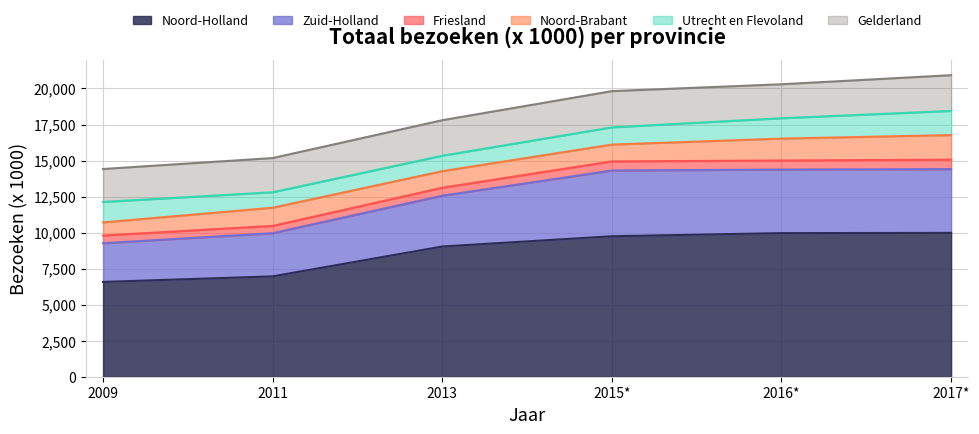

What is the label of the 4th point from the right?

2013